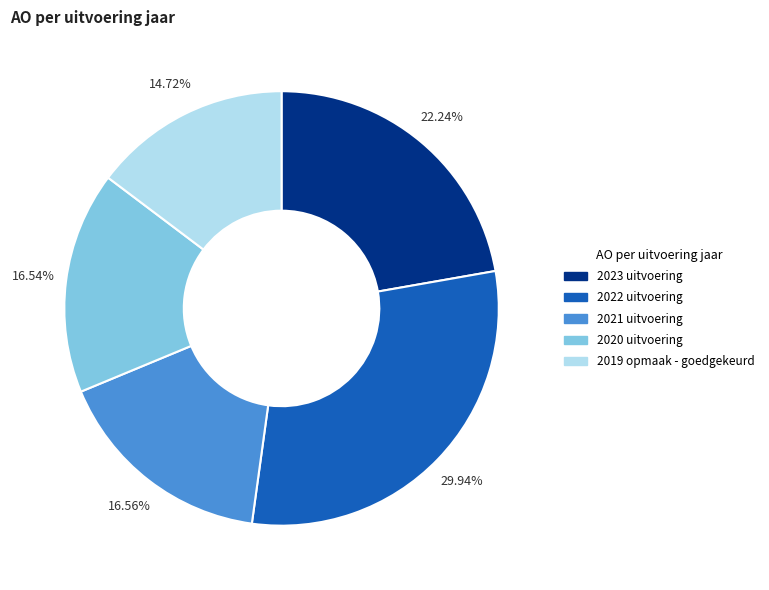

What percentage do 2019 opmaak - goedgekeurd and 2023 uitvoering together represent?

37.0%